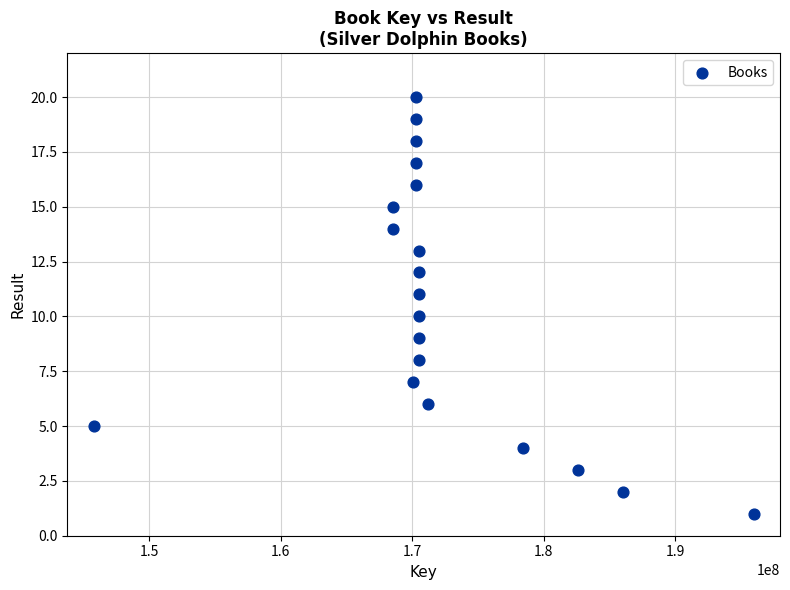

What is the range of Y values (max minus min)?

19